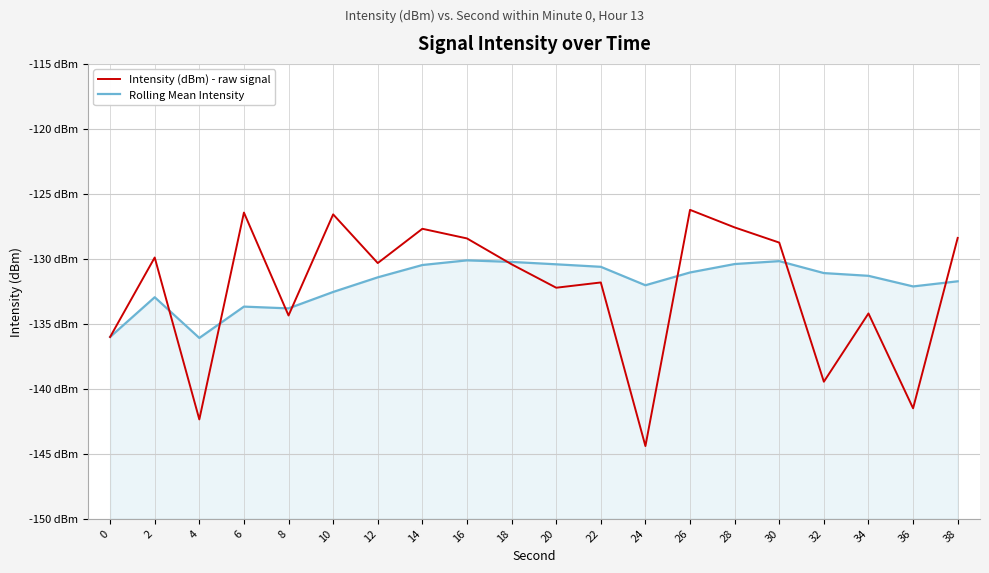

What is the difference between the maximum and minimum values in the Rolling Mean Intensity series?

6.0